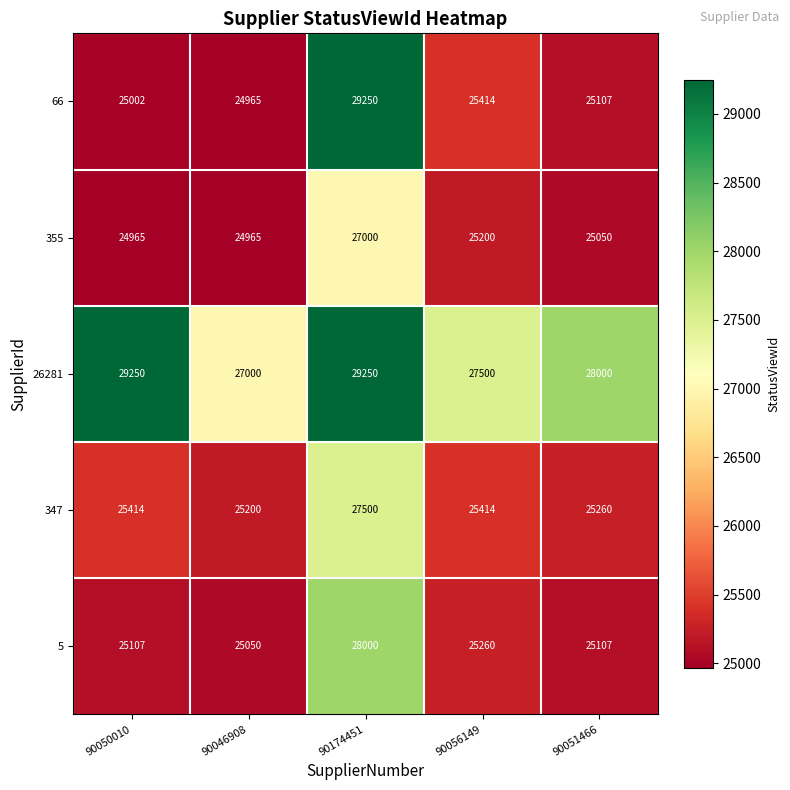

What is the difference between the maximum and minimum values in the 5 series?

2950